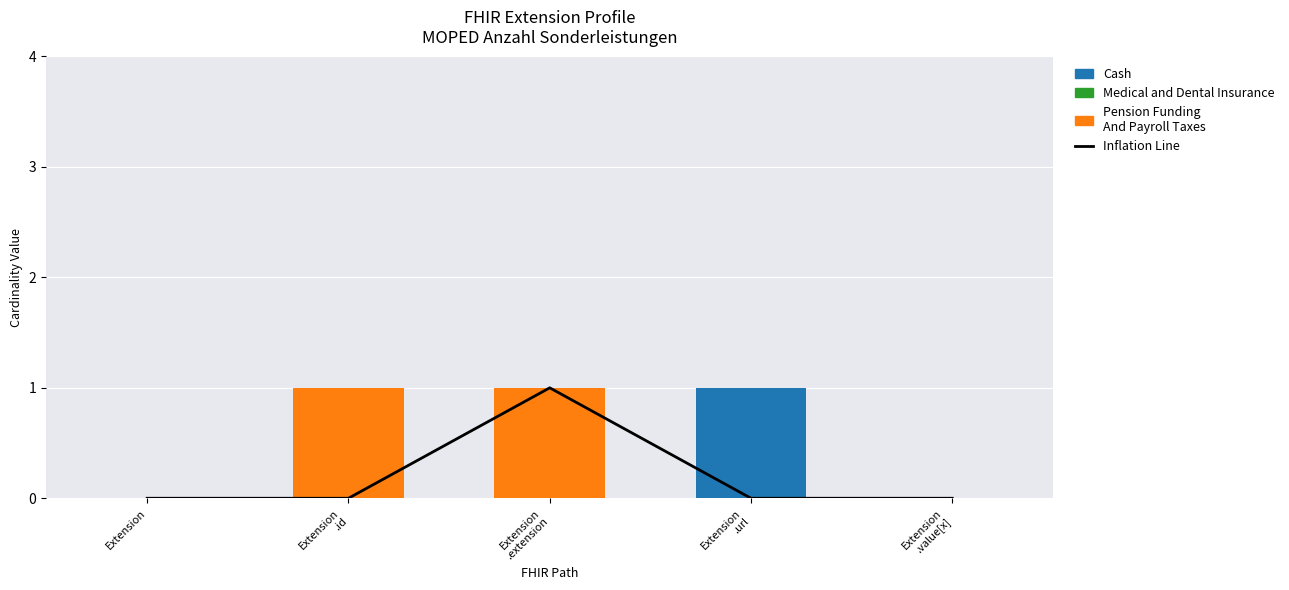

What is the highest value of the Cash series?

1